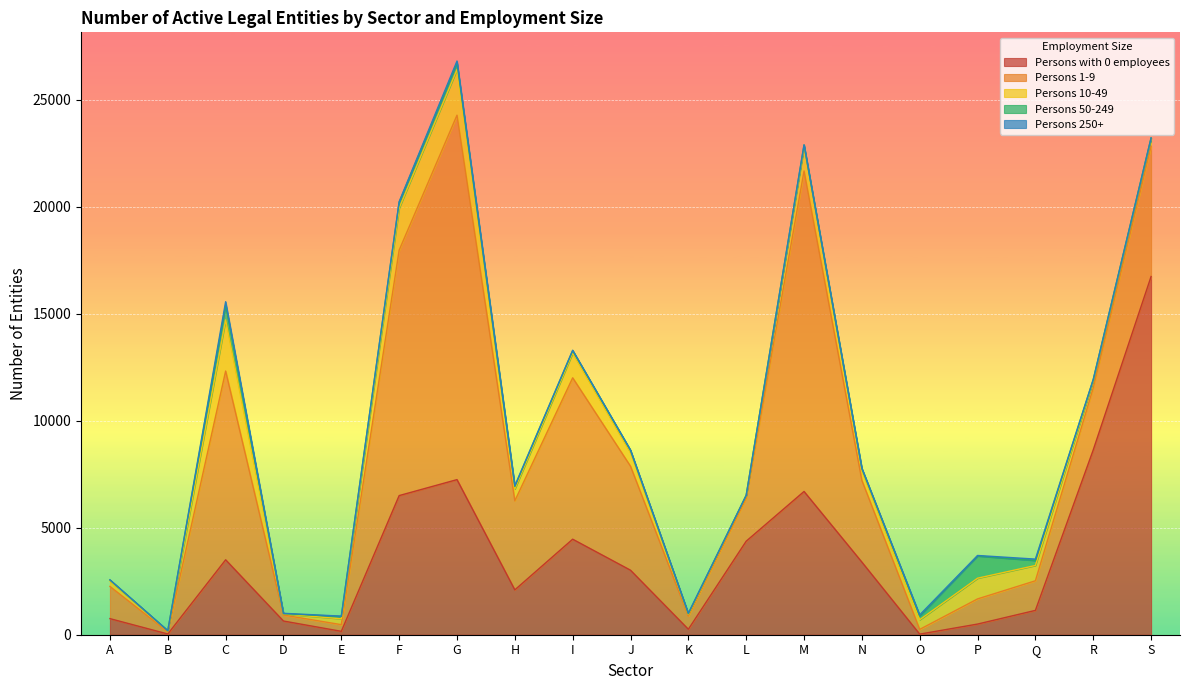

The value of Persons 250+ at F is 11. True or false?

False